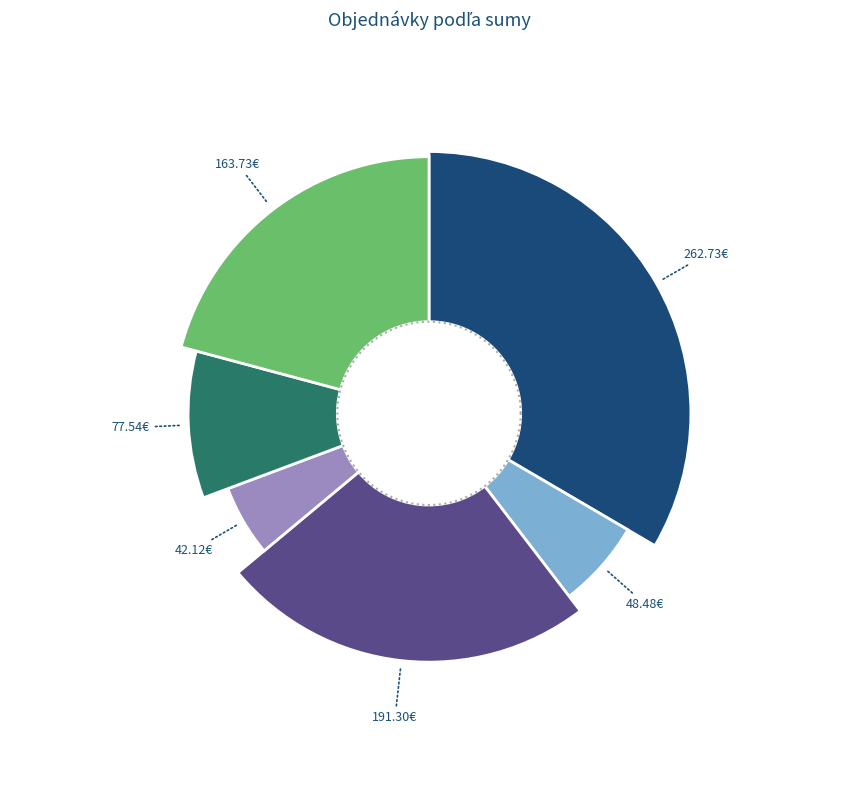

Does any single category account for the majority?

No